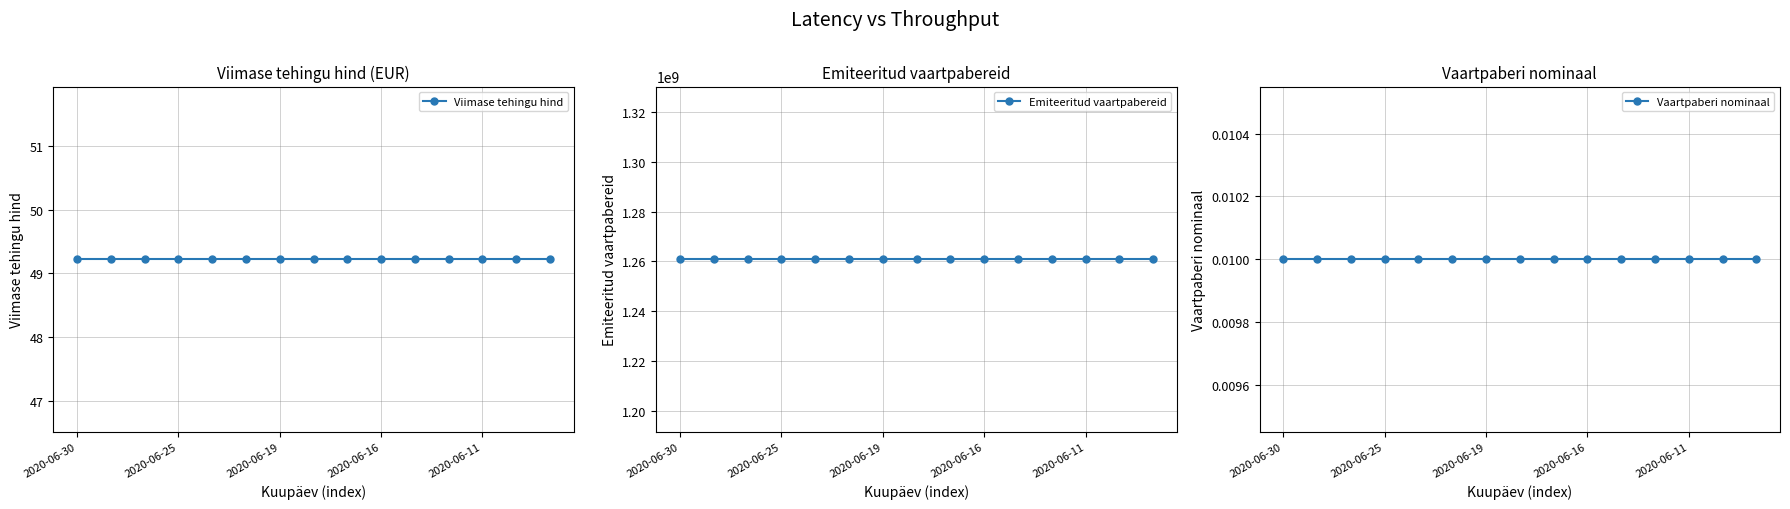

What are all the series names shown in the legend?

Viimase tehingu hind, Emiteeritud vaartpabereid, Vaartpaberi nominaal